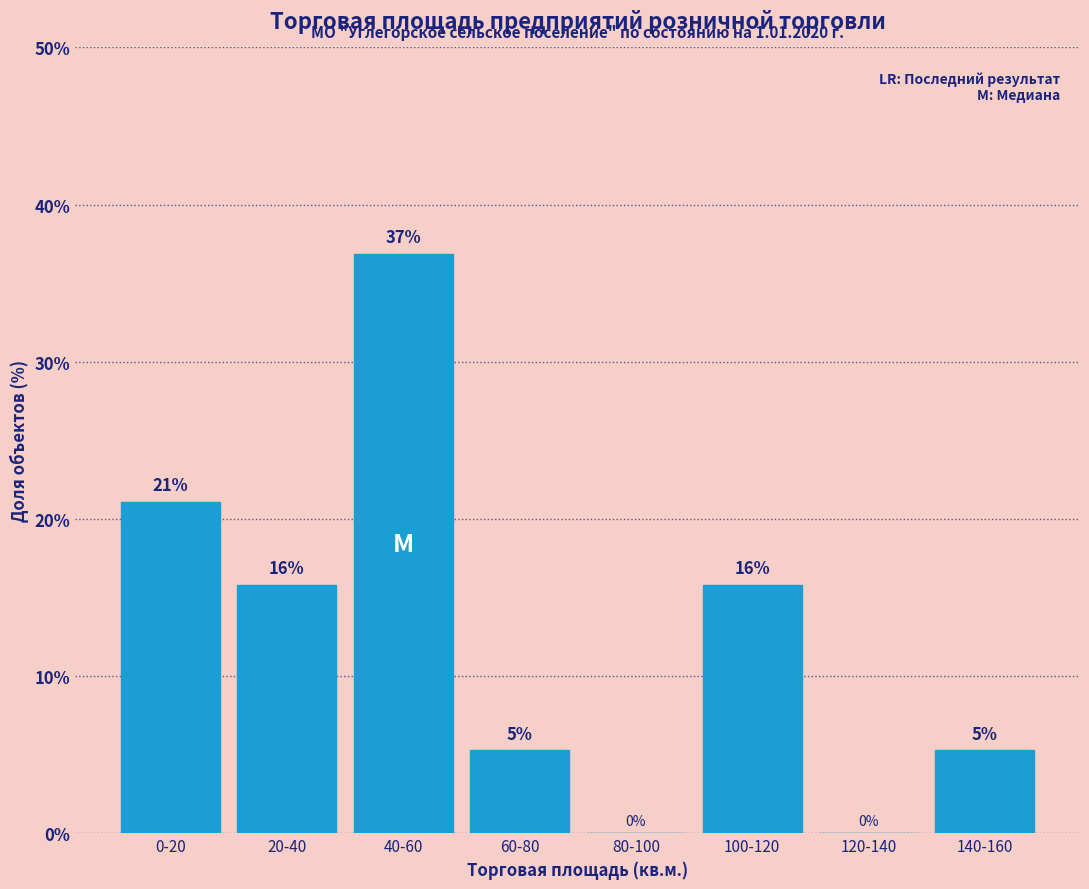

True or false: the data shows 8.8 at 140-160.

False